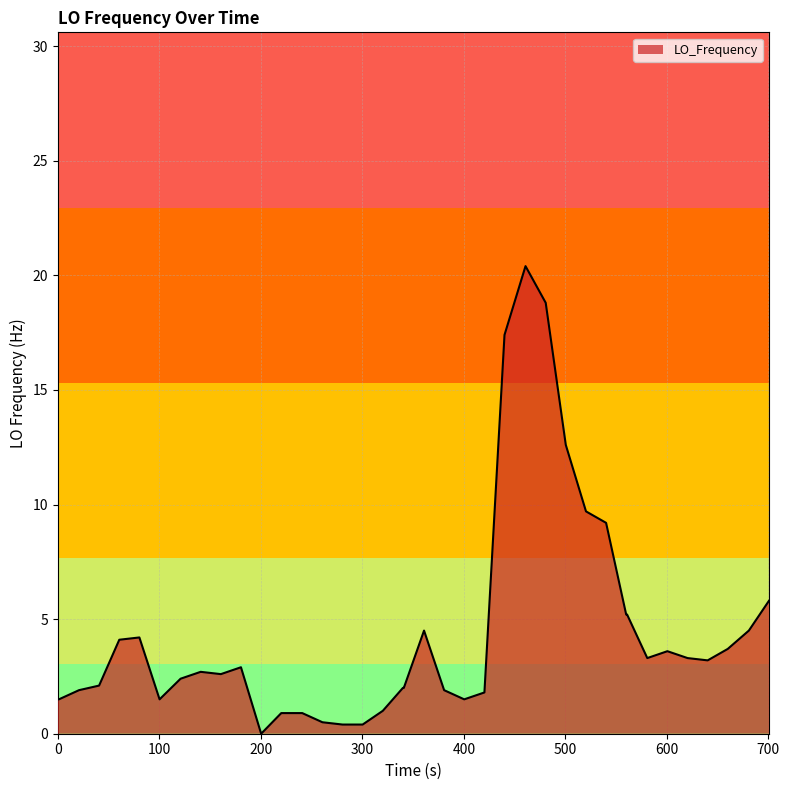

What is the maximum value shown in the chart?

20.4